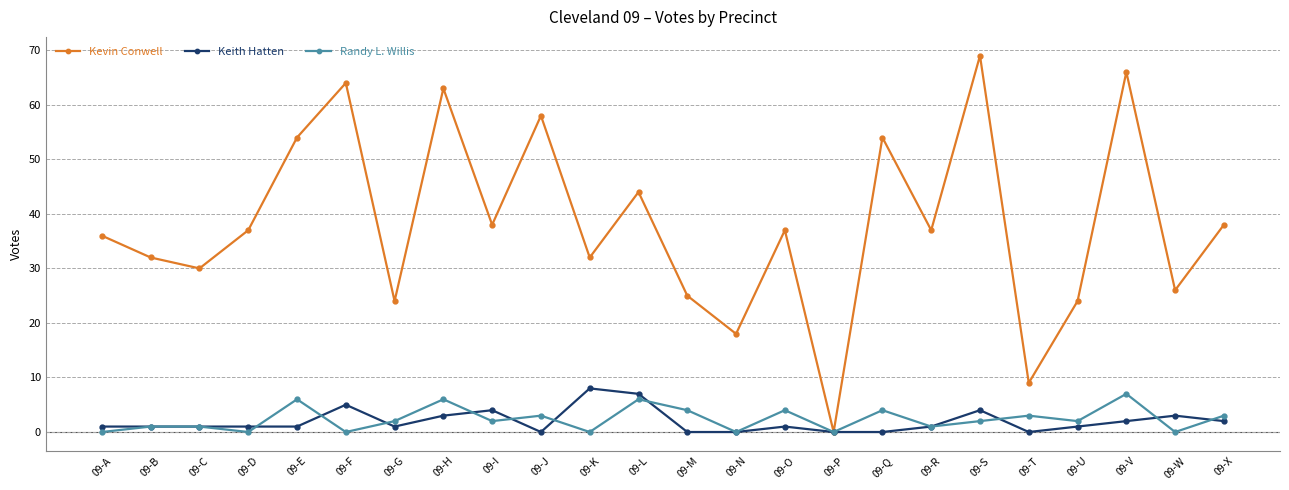

How many lines are shown in the chart?

3